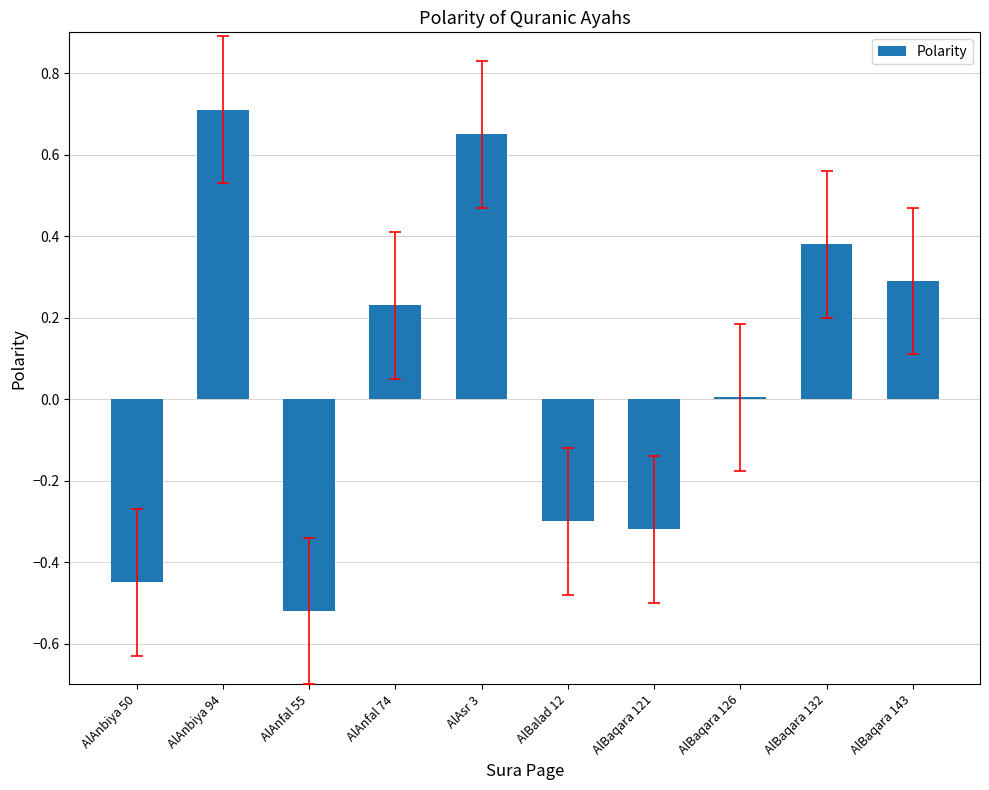

Between AlAnfal 74 and AlBalad 12, which is larger?

AlAnfal 74